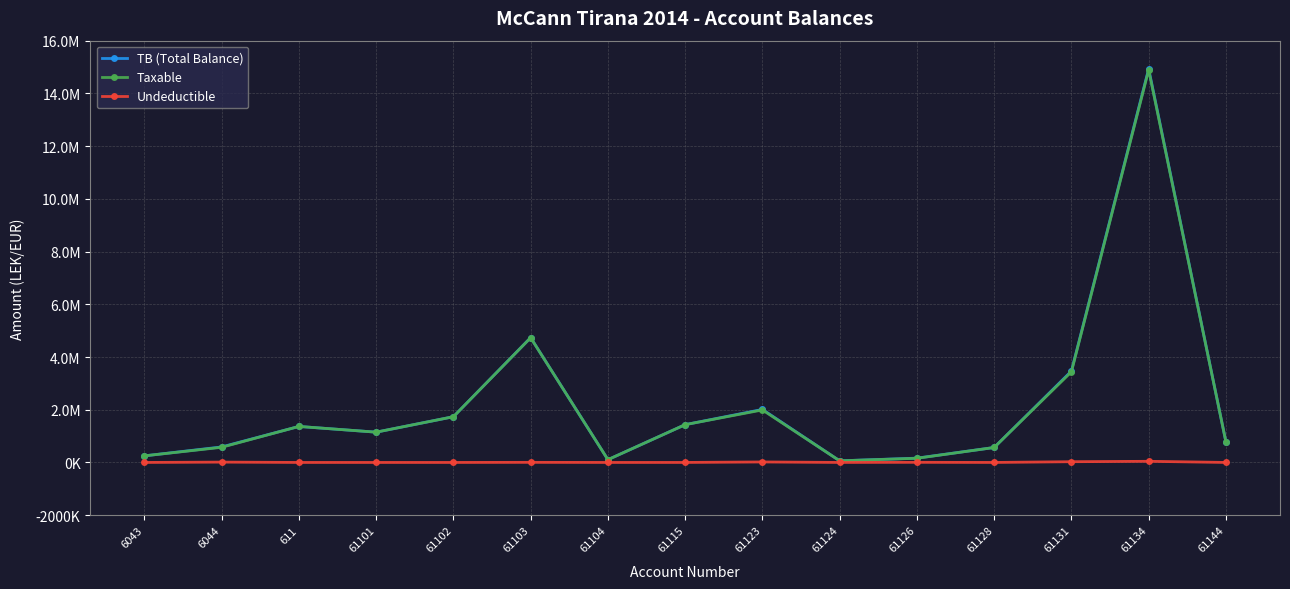

What are all the series names shown in the legend?

TB (Total Balance), Taxable, Undeductible